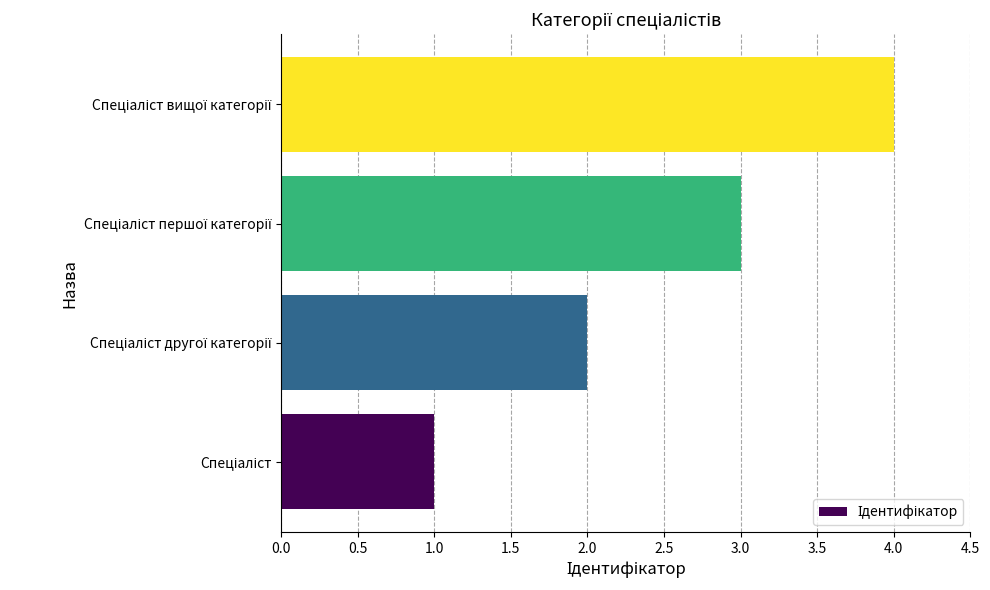

What is the sum of all values?

10